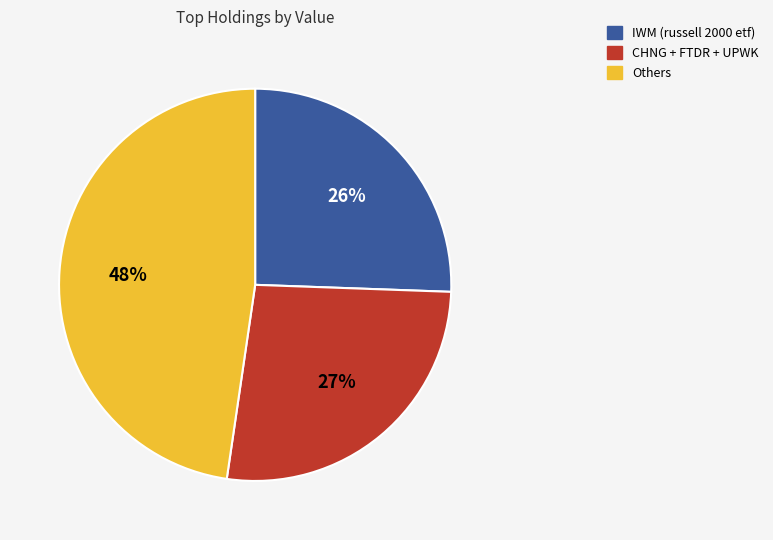

Between Others and IWM (russell 2000 etf), which is larger?

Others